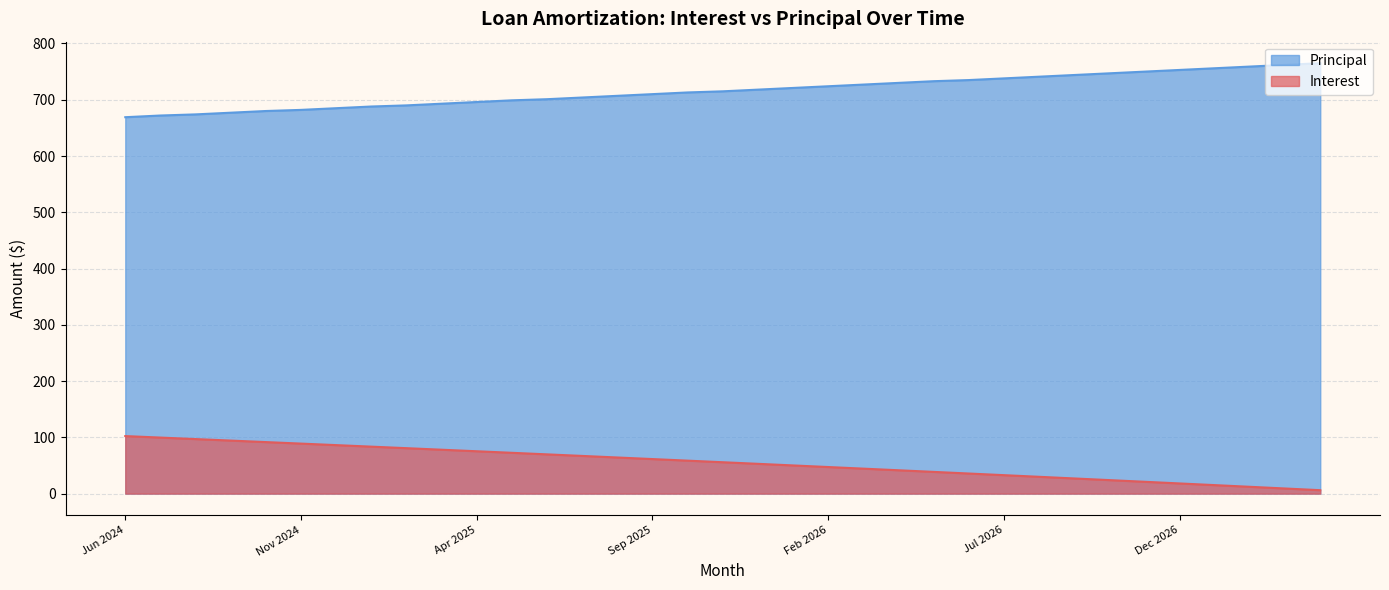

How many lines are shown in the chart?

2